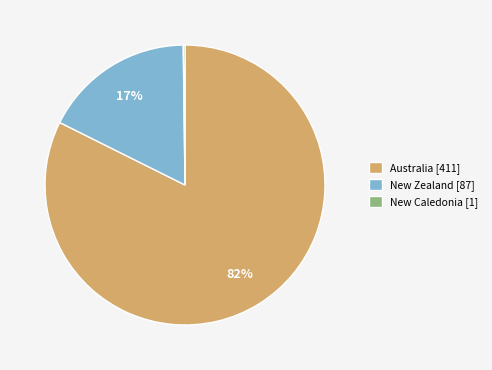

What is the largest slice in the pie chart?

Australia